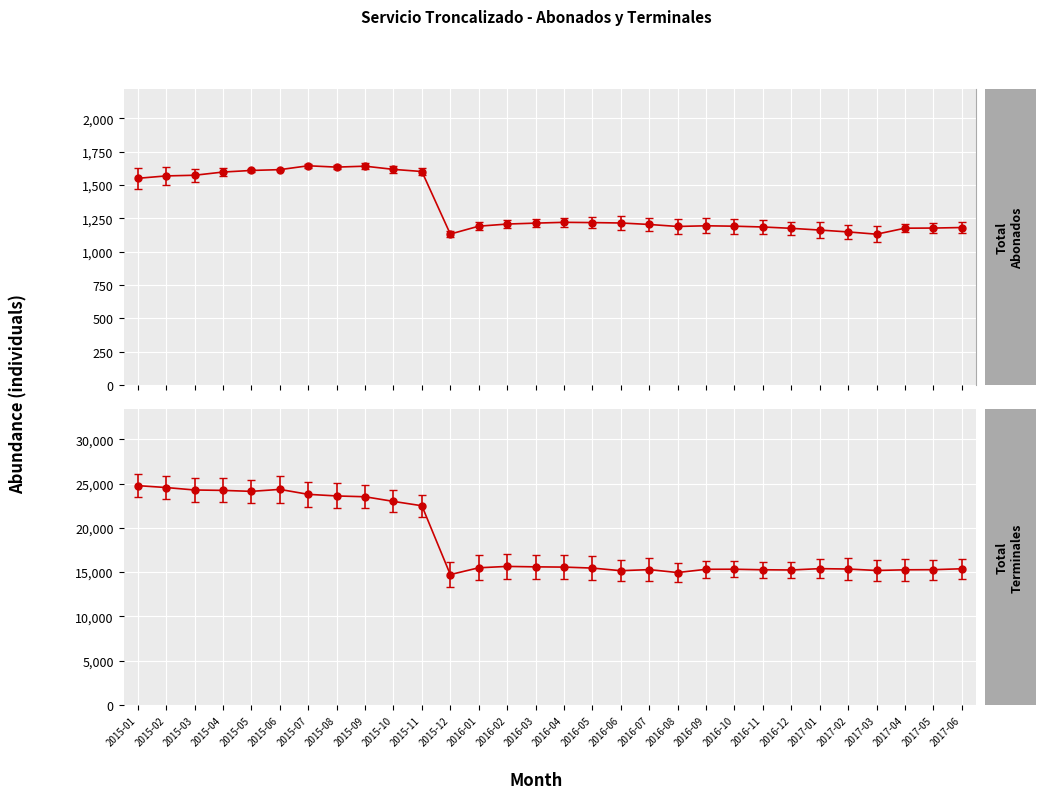

Reading left to right, list all the values displayed in this chart.

TOTAL ABONADOS: 1551	1569	1574	1598	1610	1616	1645	1635	1642	1618	1602	1133	1192	1208	1215	1221	1219	1216	1205	1190	1195	1192	1186	1176	1163	1149	1132	1177	1178	1182
TOTAL TERMINALES: 24764	24548	24272	24226	24116	24339	23781	23599	23507	22983	22491	14722	15490	15644	15595	15567	15457	15162	15283	14951	15319	15326	15267	15243	15392	15350	15186	15262	15277	15379